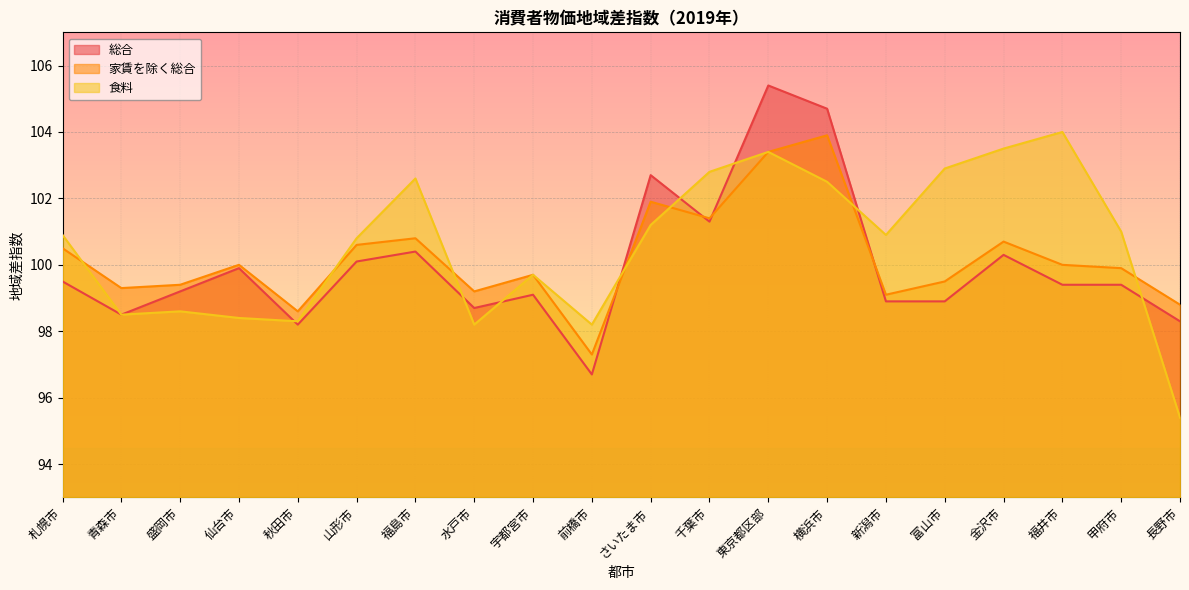

The value of 総合 at 福島市 is 140.1. True or false?

False